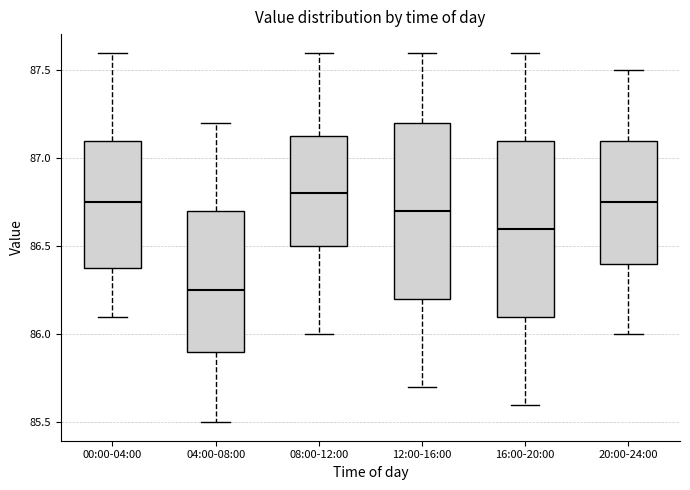

Reading left to right, read every box against the y-axis: the position of its median line, the range the box covers, and the ends of its whiskers. The values are not printed on the chart, so give them approximately, as read against the axis.

00:00-04:00: median 86.75, box 86.40 to 87.10, whiskers 86.10 to 87.60
04:00-08:00: median 86.25, box 85.90 to 86.70, whiskers 85.50 to 87.20
08:00-12:00: median 86.80, box 86.50 to 87.15, whiskers 86.00 to 87.60
12:00-16:00: median 86.70, box 86.20 to 87.20, whiskers 85.70 to 87.60
16:00-20:00: median 86.60, box 86.10 to 87.10, whiskers 85.60 to 87.60
20:00-24:00: median 86.75, box 86.40 to 87.10, whiskers 86.00 to 87.50